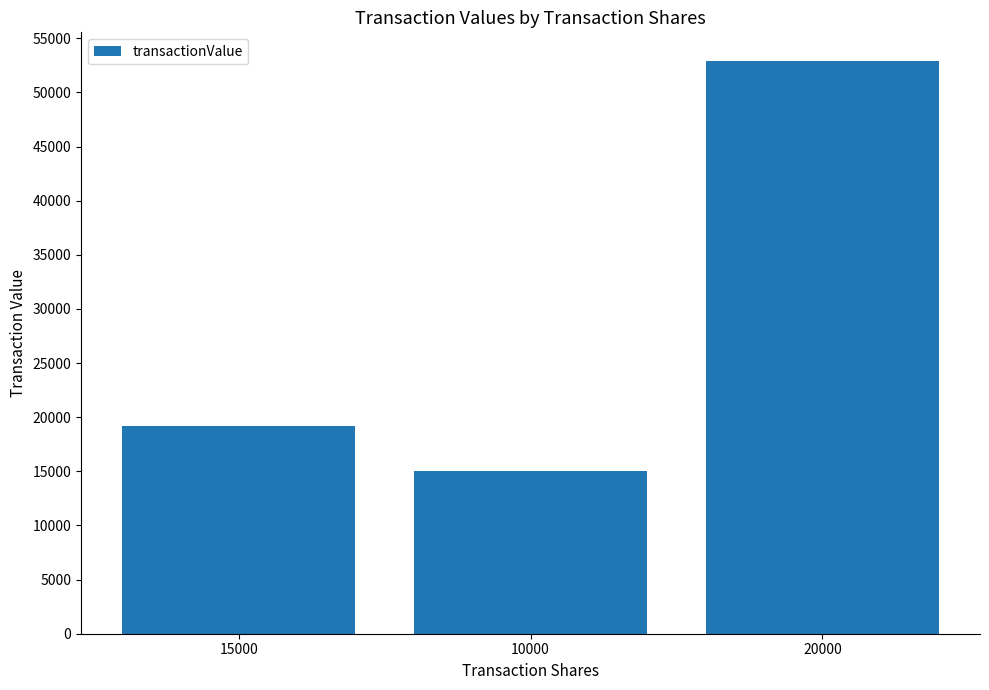

Where does the data first go above 19167?

20000